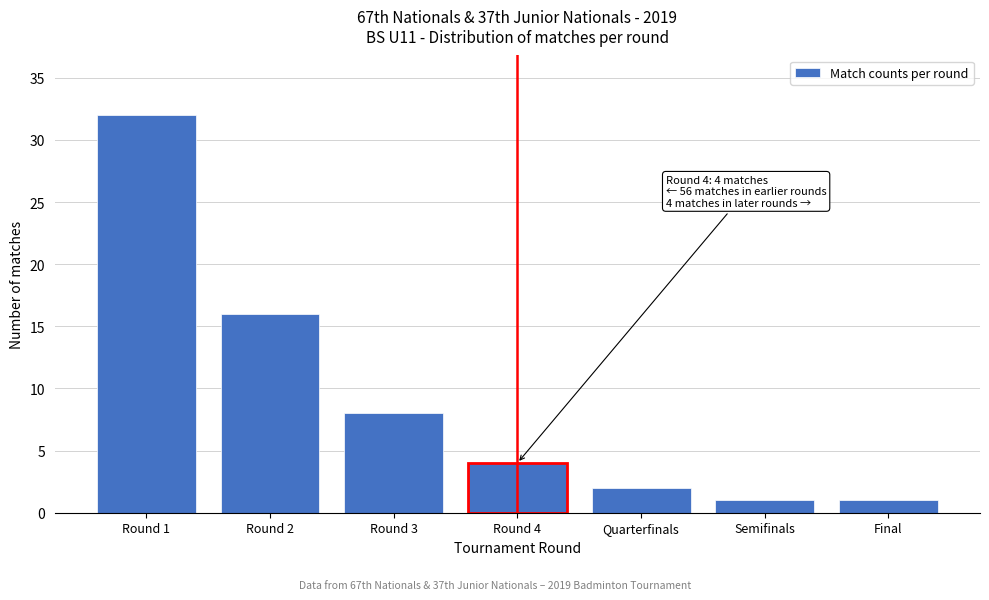

Reading left to right, transcribe all the data shown in this chart.

Round 1=32	Round 2=16	Round 3=8	Round 4=4	Quarterfinals=2	Semifinals=1	Final=1